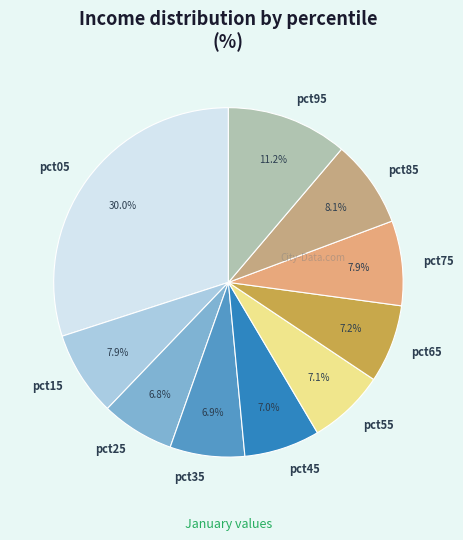

How many slices are in this pie chart?

10